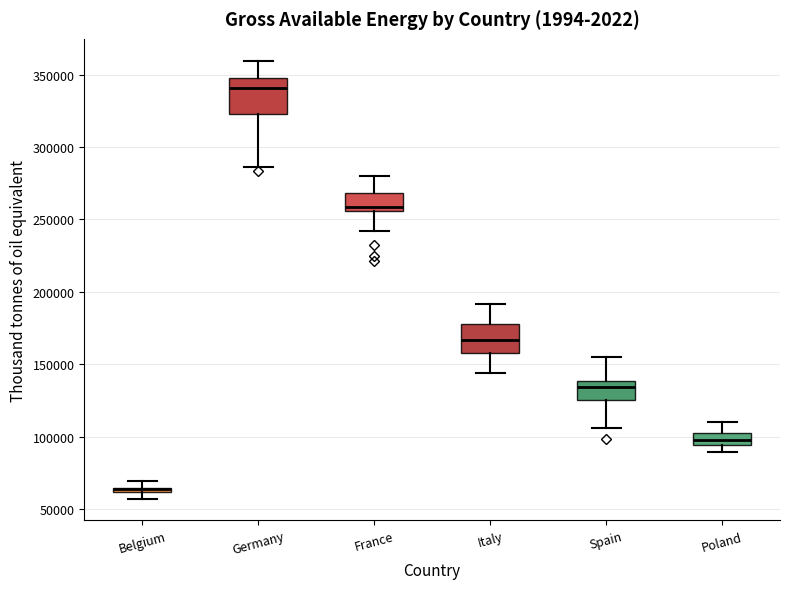

Where is the lower edge of the box for Belgium on the y-axis? The values are not printed on the chart, so give them approximately, as read against the axis.

60000